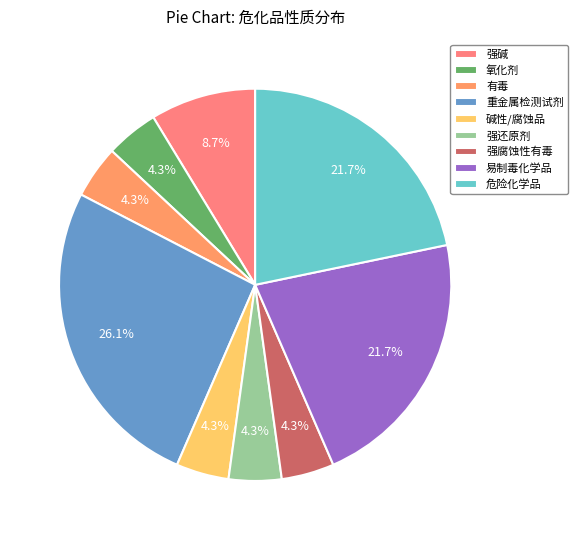

Does 氧化剂 account for over 50% of the chart?

No